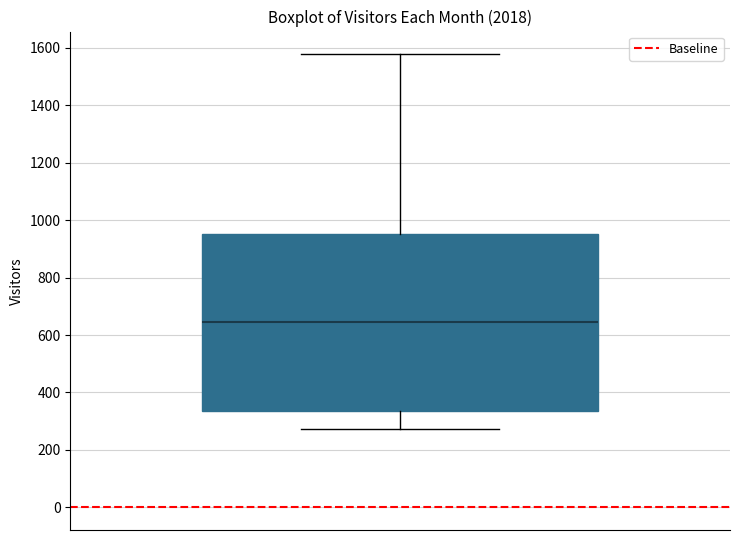

Read this box plot against the y-axis: the position of the median line, the range covered by the box, and the ends of both whiskers. The values are not printed on the chart, so give them approximately, as read against the axis.

median 640, box 340 to 960, whiskers 280 to 1580